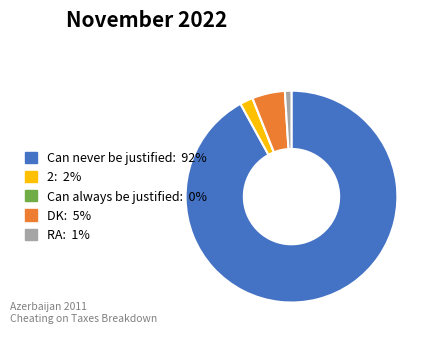

What is the largest slice in the pie chart?

Can never be justified